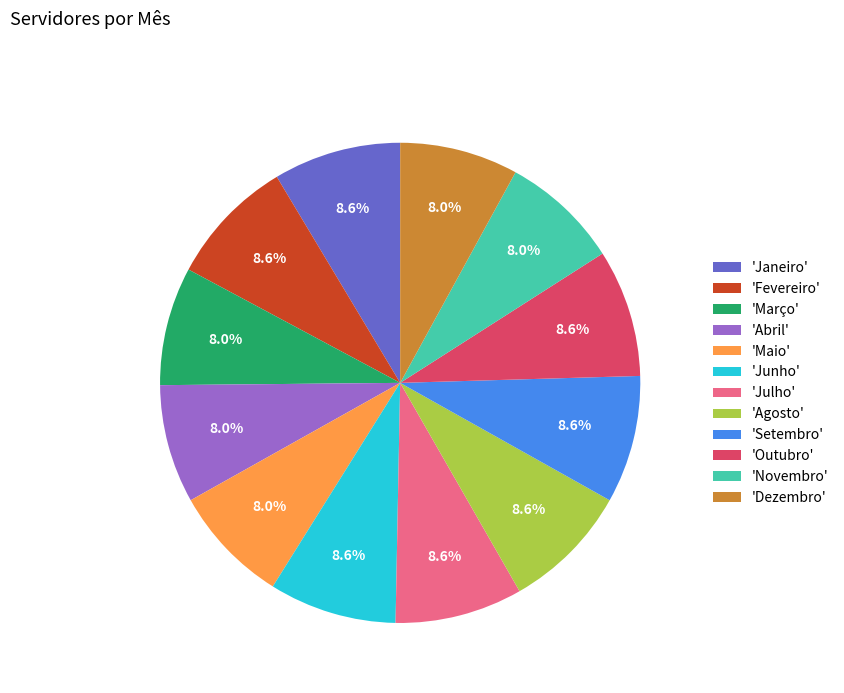

What percentage is NOT represented by 'Maio'?

92.0%